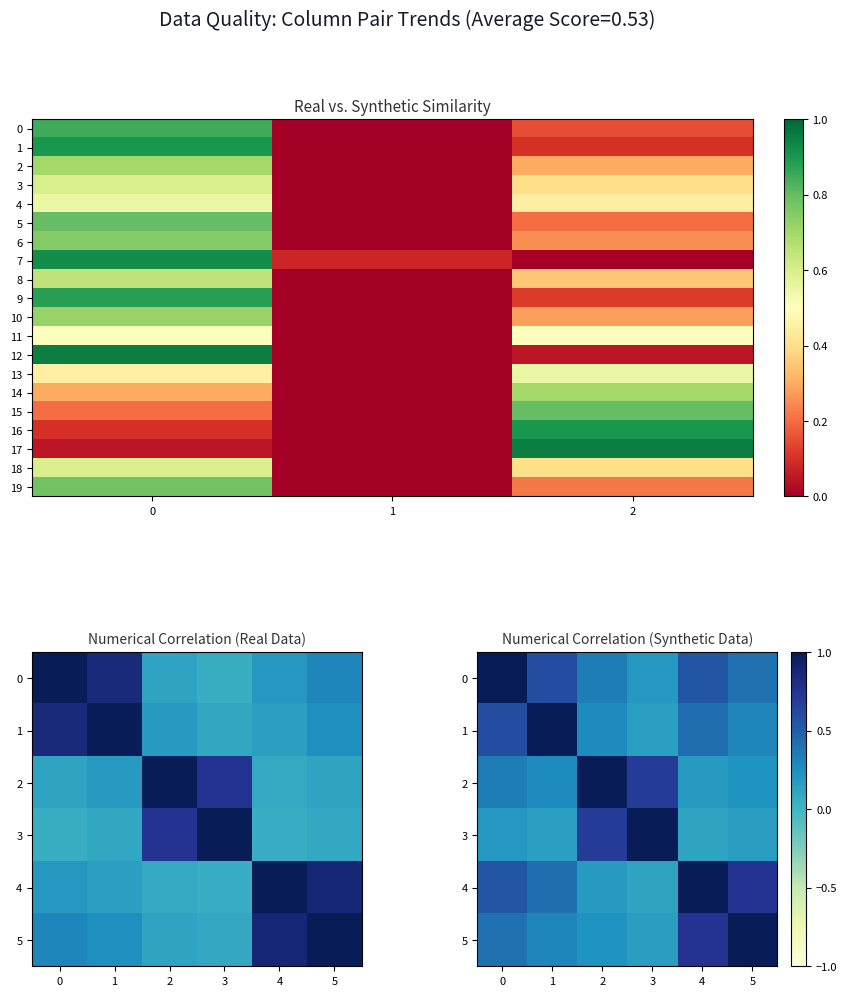

Which category has the highest value in the r3 series?

3